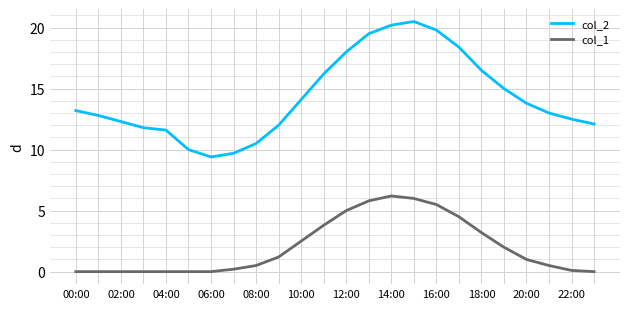

True or false: col_2 and col_1 cross at least once.

False